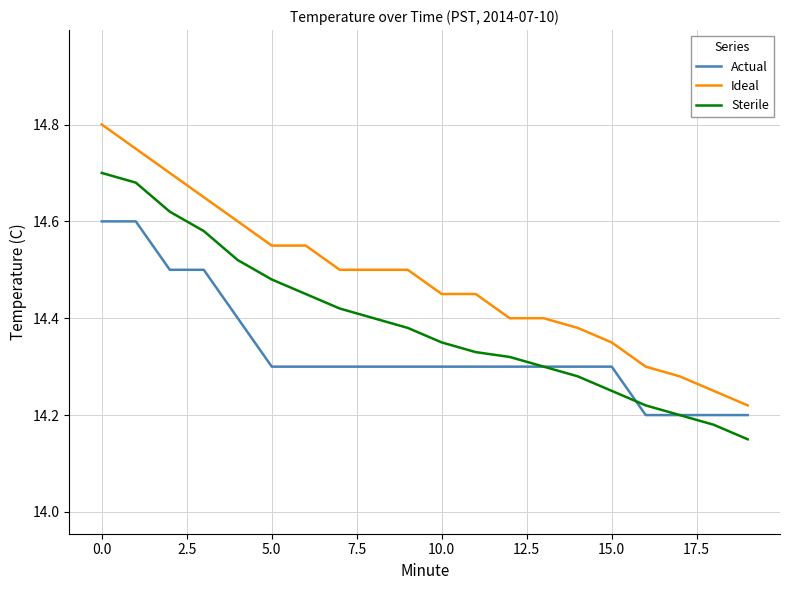

List the series in order of their peak value, highest first.

Ideal, Sterile, Actual